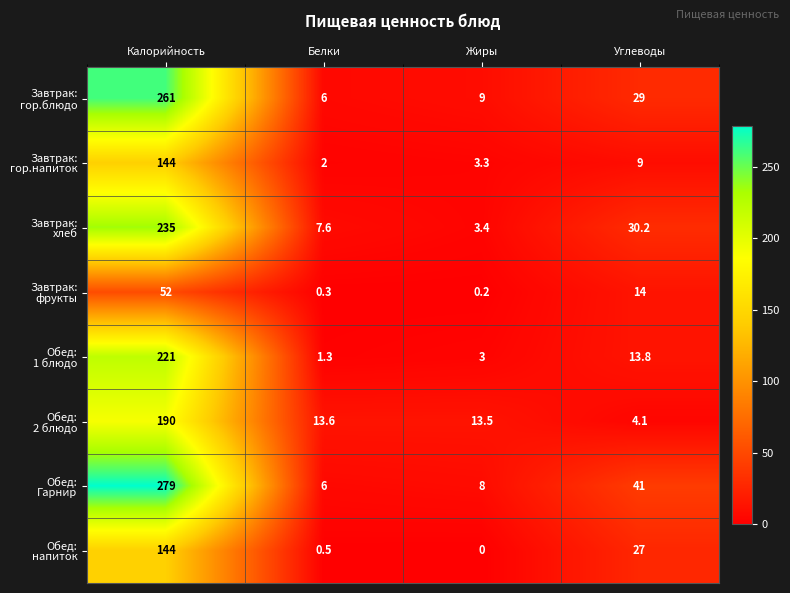

What is the difference between the highest and lowest values at Жиры?

13.5